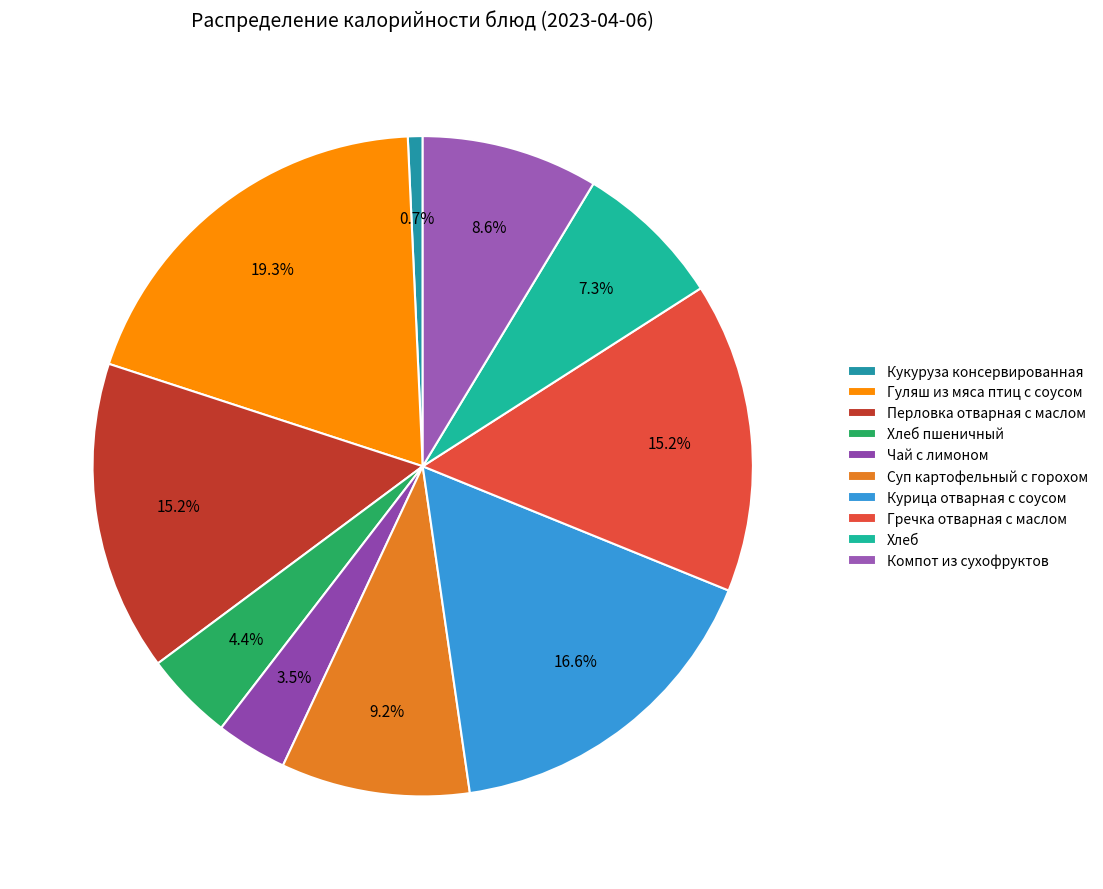

What percentage is the Хлеб пшеничный slice, to the nearest percent?

4%